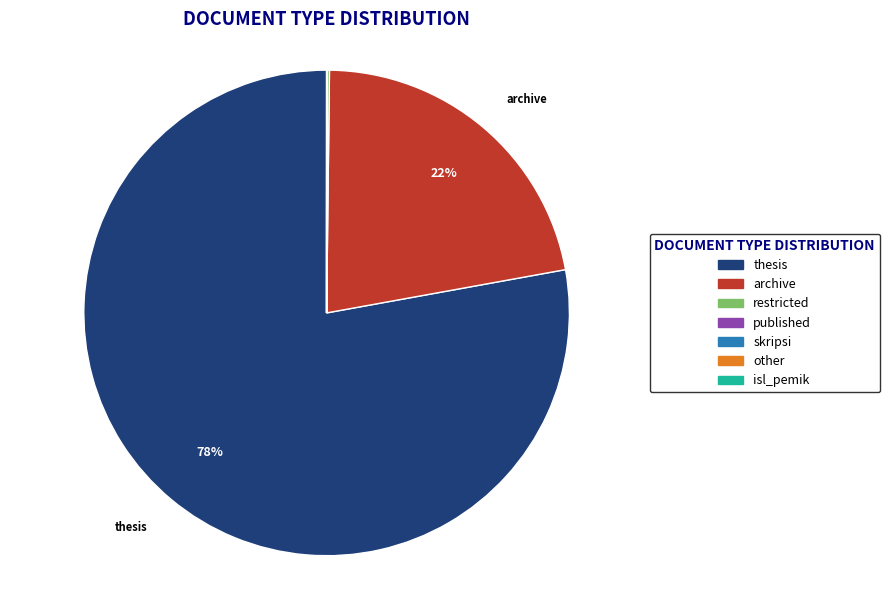

To the nearest percent, what is the difference between the largest and smallest slice percentages?

78%